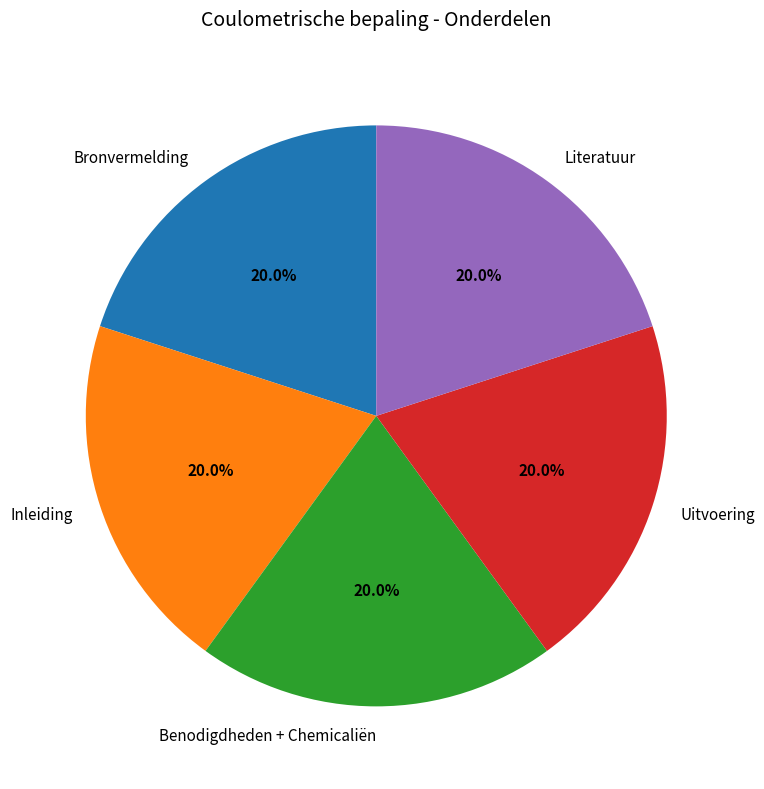

Does any single category account for the majority?

No